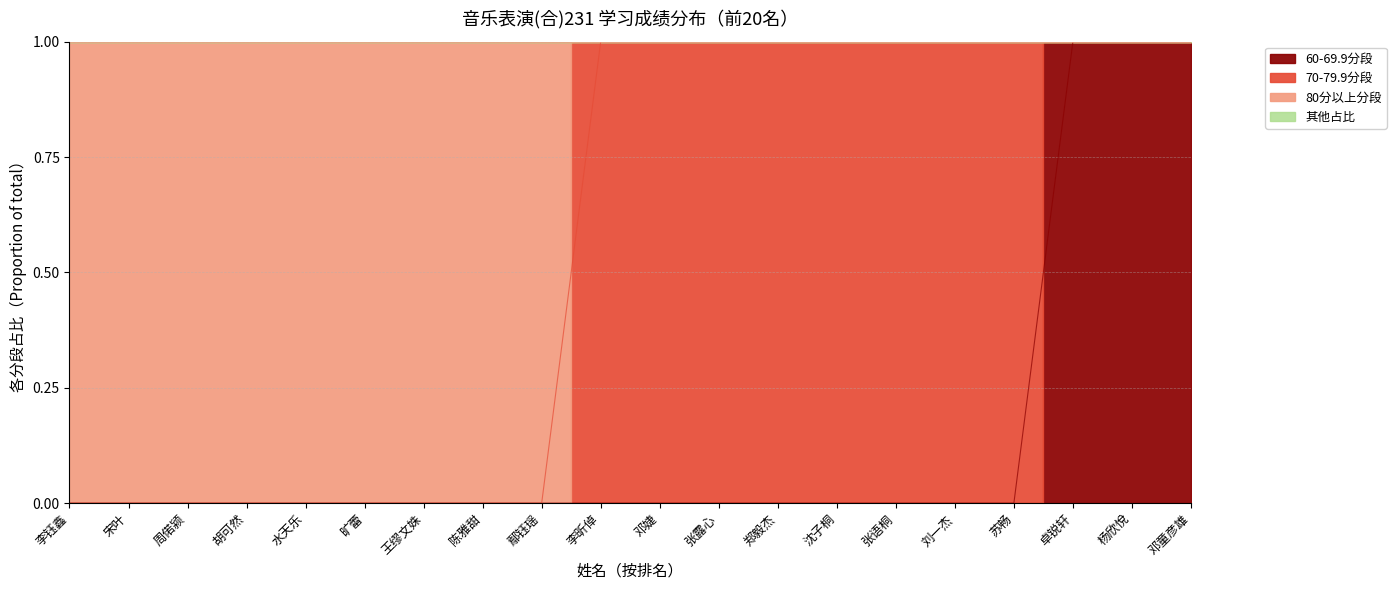

At which category does the chart reach its minimum across all series?

李钰鑫